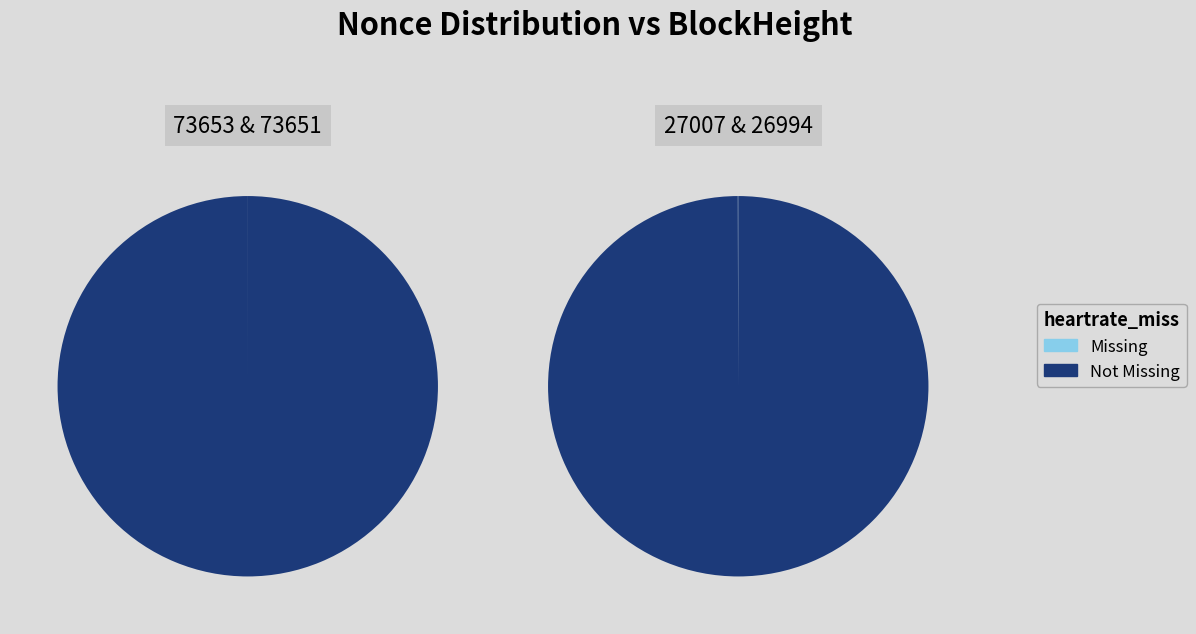

To the nearest percent, what is the combined percentage of 73651 and 73653?

100%